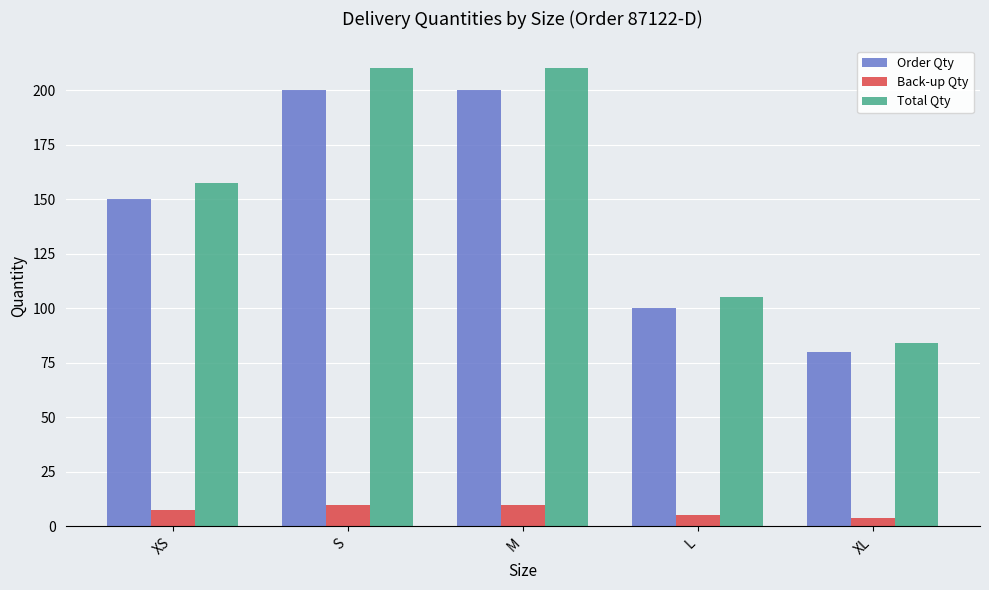

What is the highest value of the Back-up Qty series?

10.0